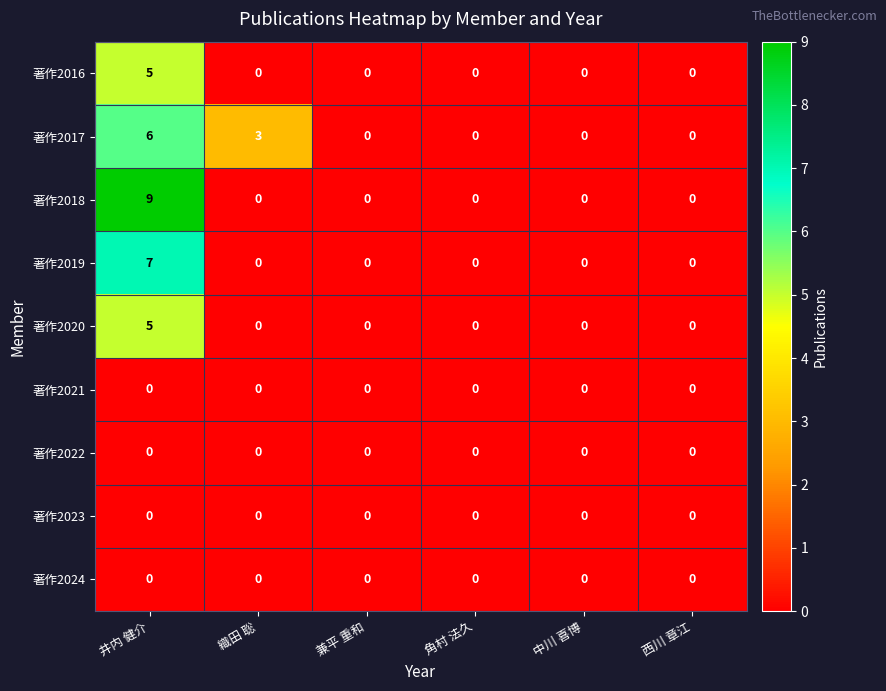

What is the highest value of the 著作2016 series?

5